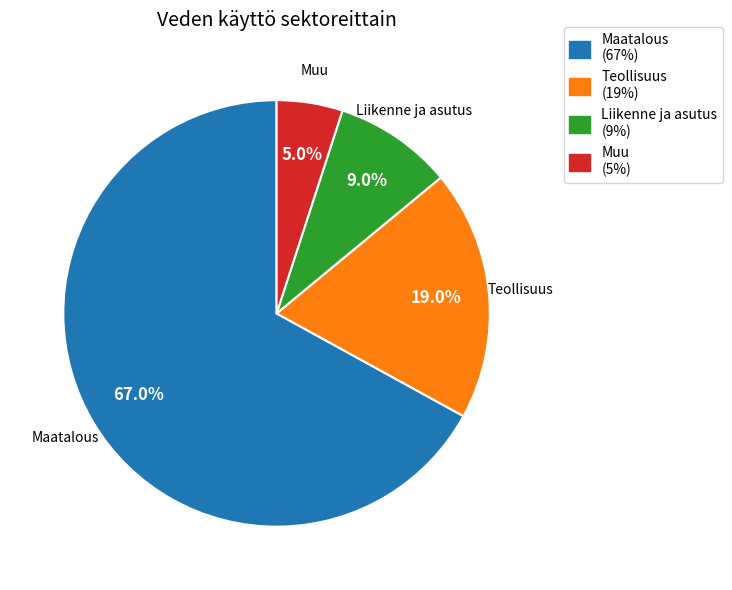

How many segments does this pie chart have?

4